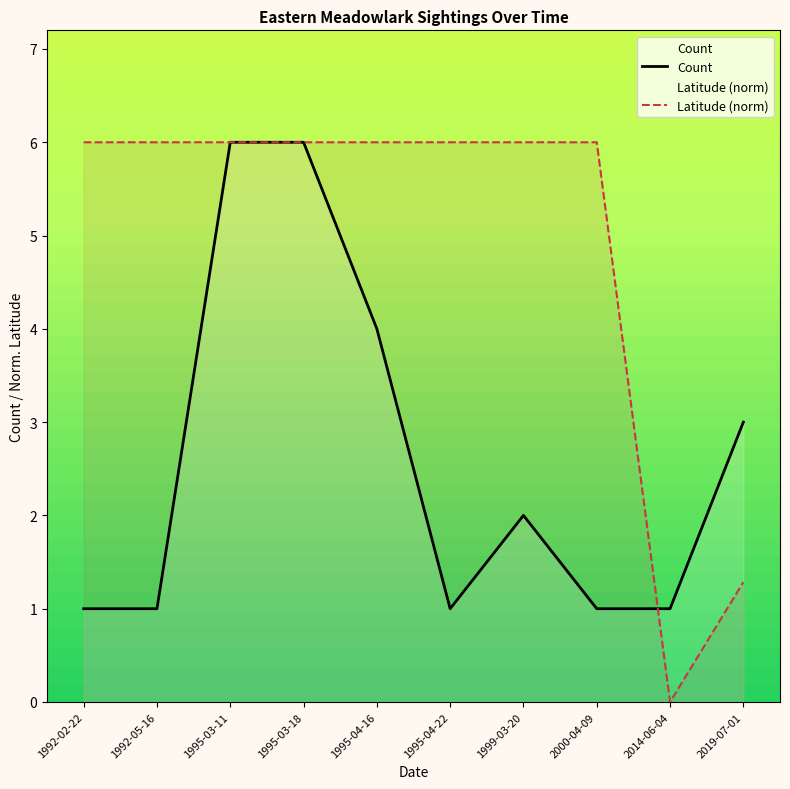

Reading left to right, extract all data points from this chart.

Count: 1992-02-22=1.0	1992-05-16=1.0	1995-03-11=6.0	1995-03-18=6.0	1995-04-16=4.0	1995-04-22=1.0	1999-03-20=2.0	2000-04-09=1.0	2014-06-04=1.0	2019-07-01=3.0
Latitude (norm): 1992-02-22=6.0	1992-05-16=6.0	1995-03-11=6.0	1995-03-18=6.0	1995-04-16=6.0	1995-04-22=6.0	1999-03-20=6.0	2000-04-09=6.0	2014-06-04=0.0	2019-07-01=1.3